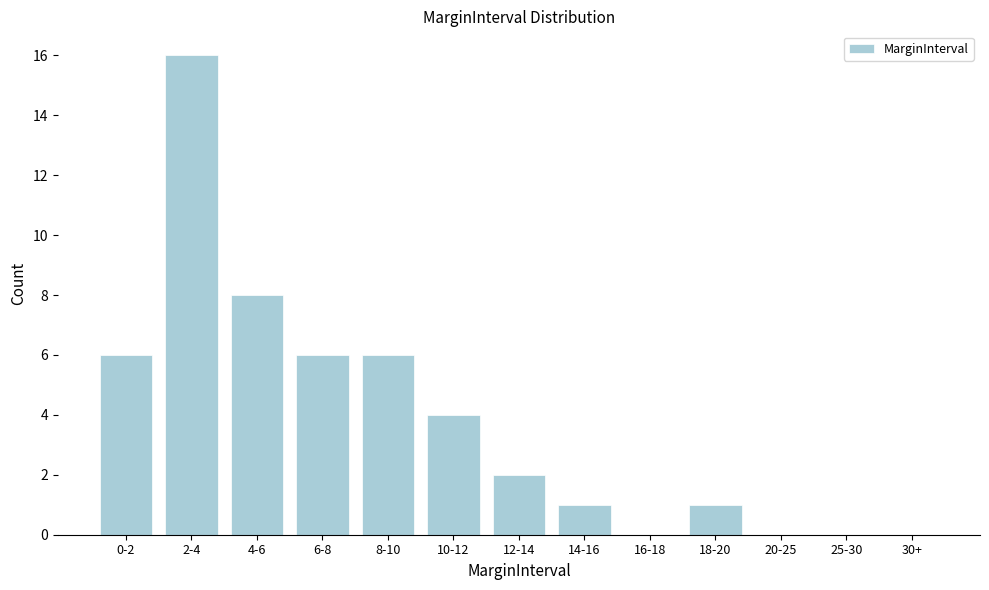

Reading left to right, transcribe all the data shown in this chart.

0-2=6	2-4=16	4-6=8	6-8=6	8-10=6	10-12=4	12-14=2	14-16=1	16-18=0	18-20=1	20-25=0	25-30=0	30+=0